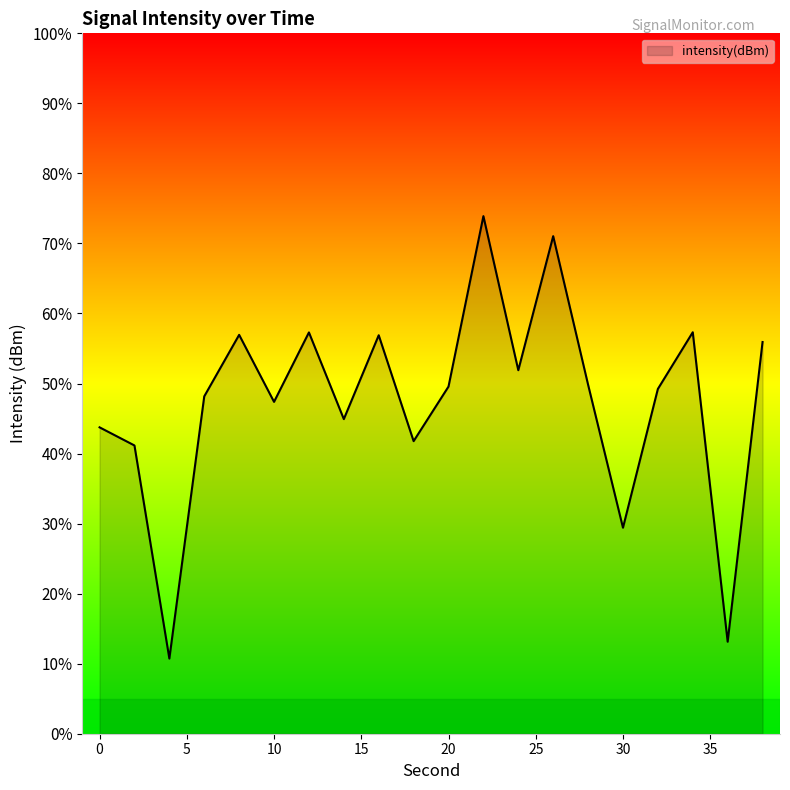

Which has a higher value, 18 or 36?

18